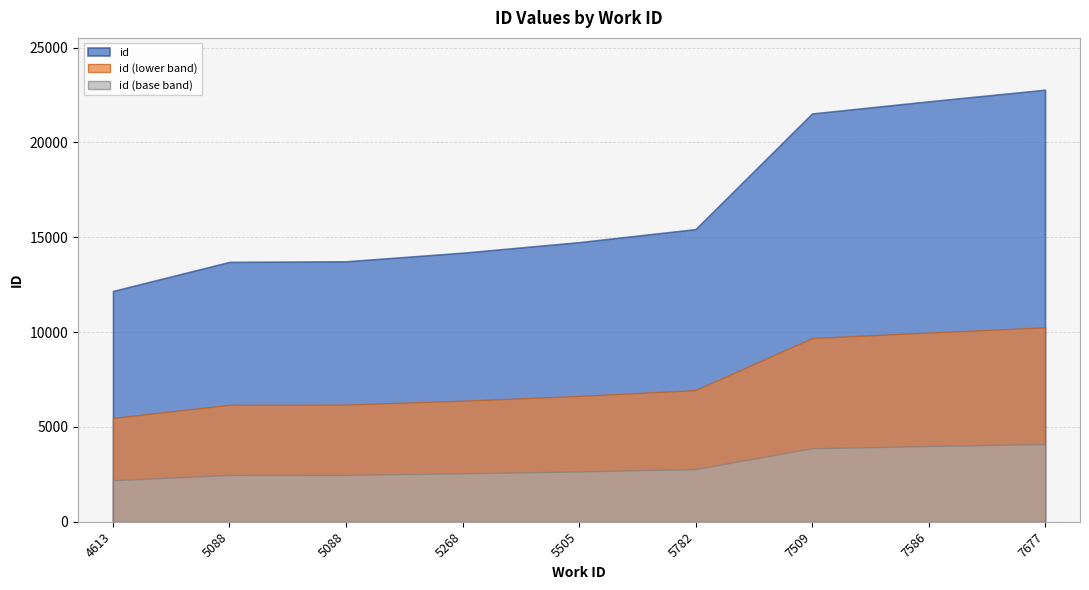

Reading left to right, what are all the values shown in this chart?

4613=12166	5088=13700	5088=13731	5268=14183	5505=14739	5782=15428	7509=21525	7586=22165	7677=22778